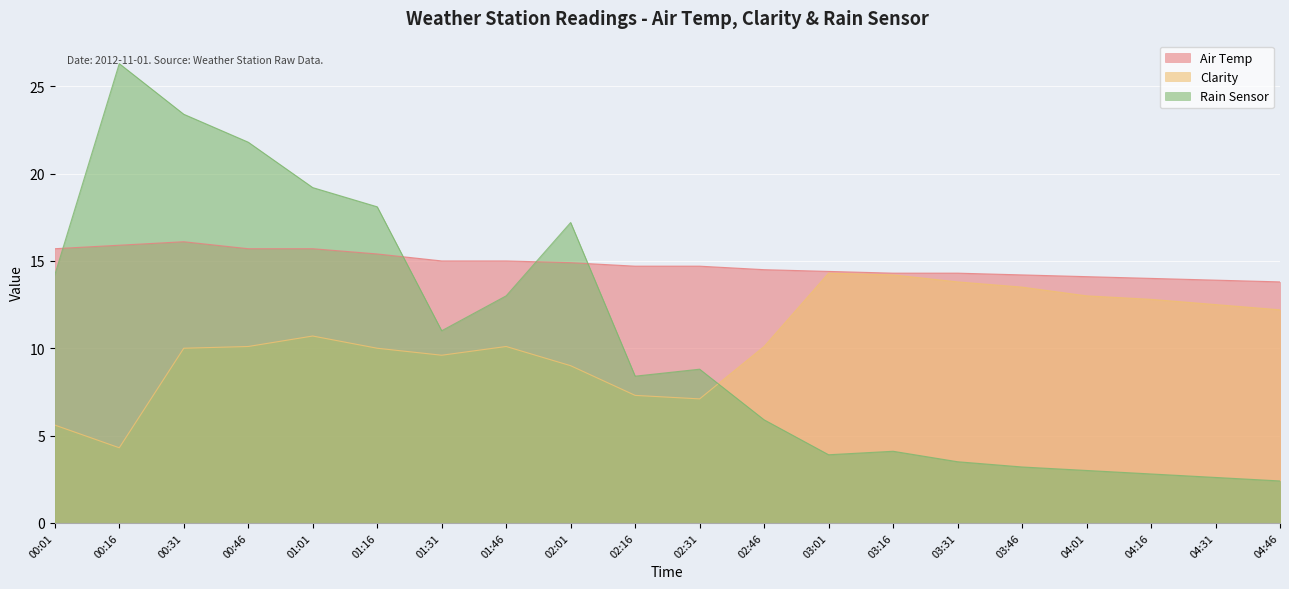

Is the value of Clarity at 03:46 greater than the value of Air Temp at 02:46?

No